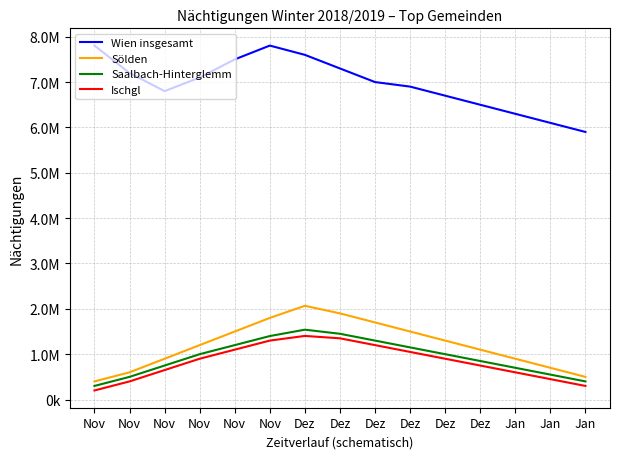

The Wien insgesamt series shows 1760184 at Jan. True or false?

False